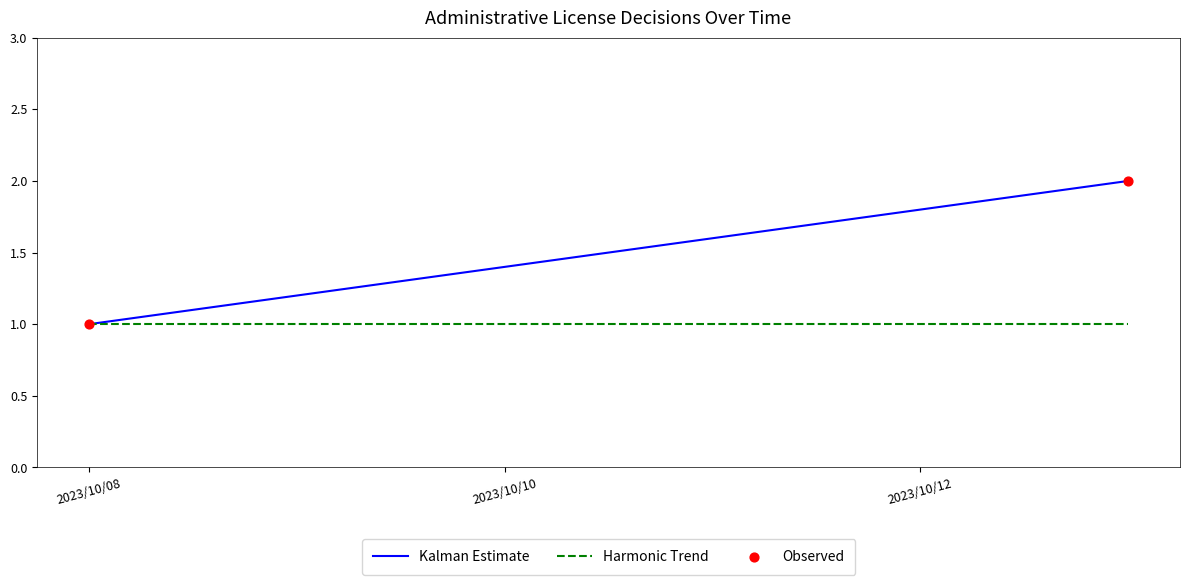

What is the range of X values (max minus min)?

5